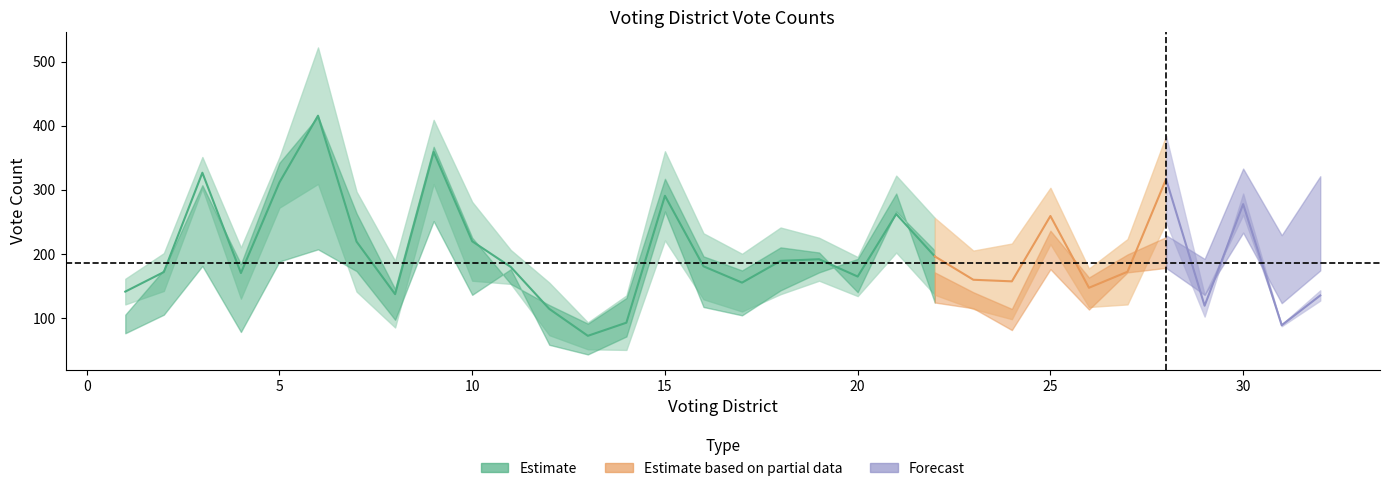

Which label corresponds to the largest value in the chart?

6